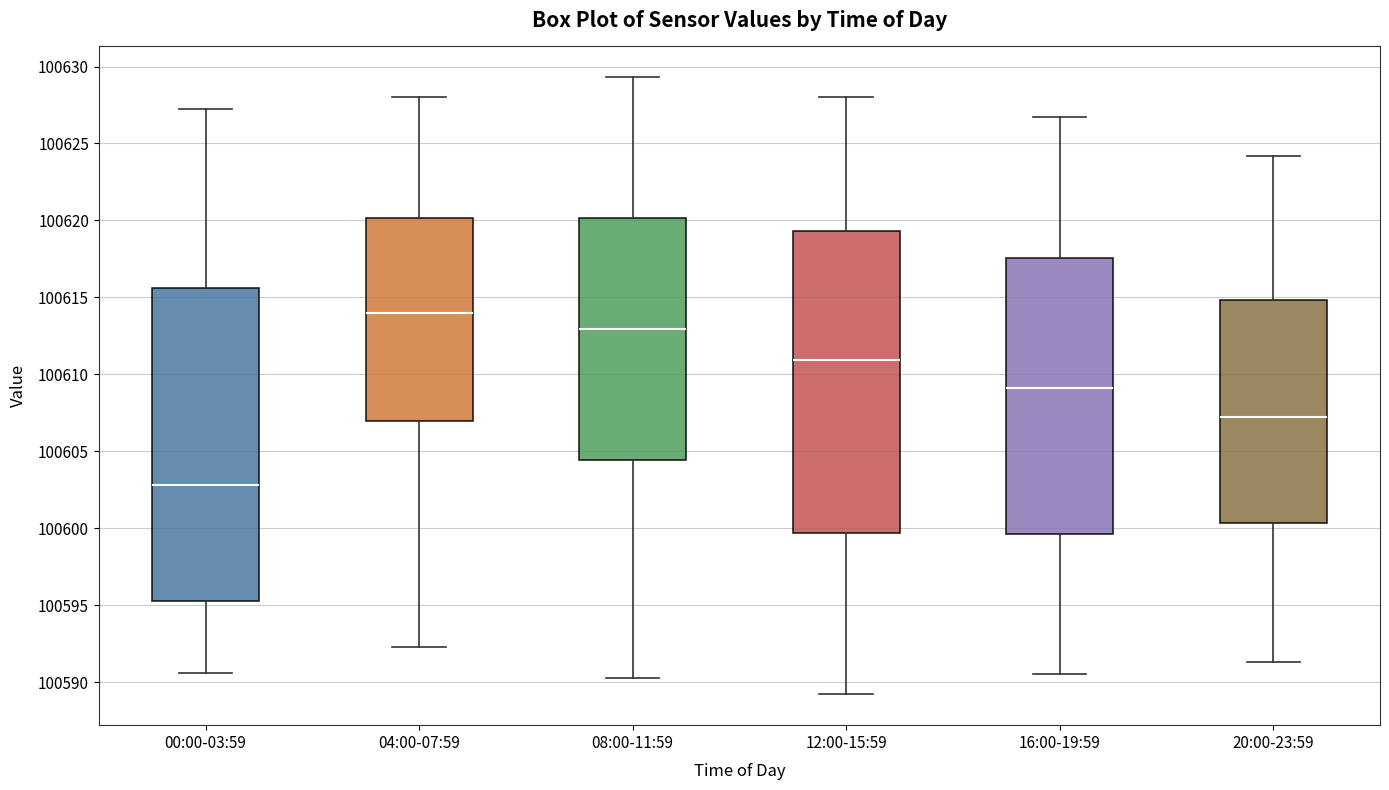

Where is the upper edge of the box for 04:00-07:59 on the y-axis? The values are not printed on the chart, so give them approximately, as read against the axis.

100620.0